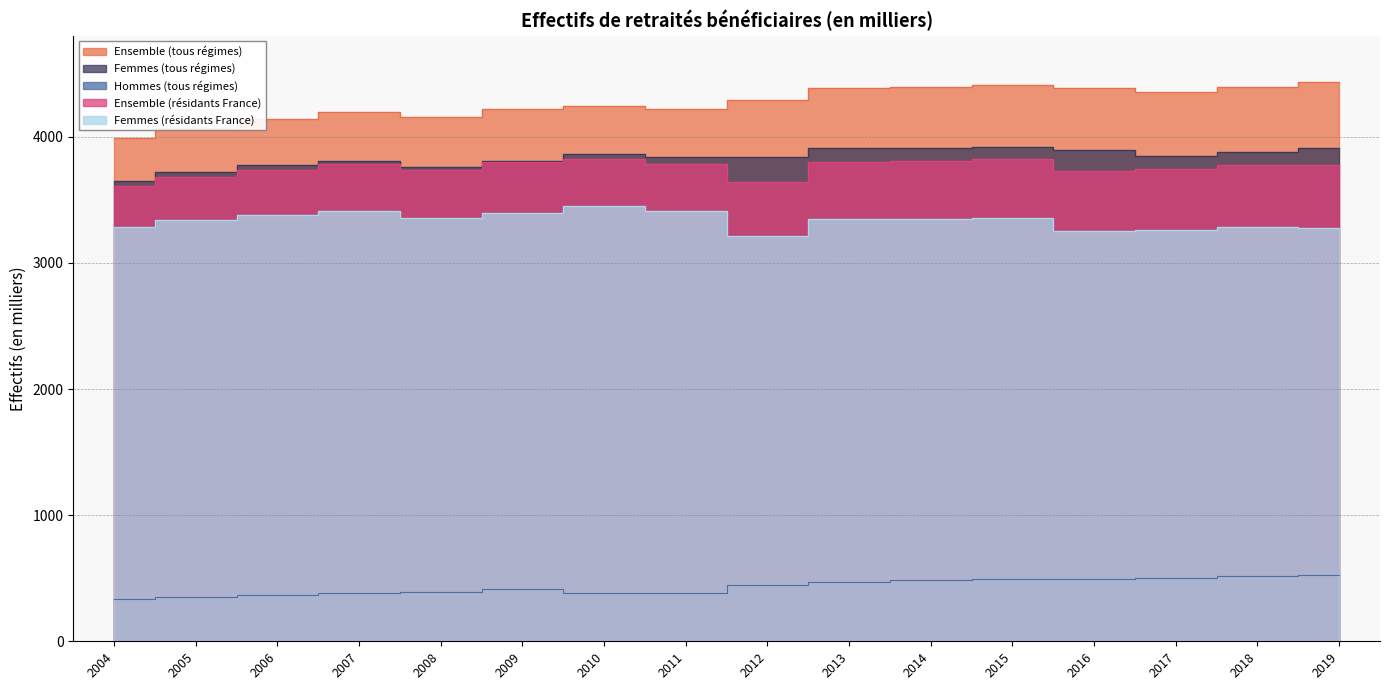

Reading right to left, extract all data points from this chart.

Ensemble (tous régimes): 2019=4435	2018=4396	2017=4355	2016=4388	2015=4414	2014=4397	2013=4384	2012=4291	2011=4222	2010=4245	2009=4219	2008=4155	2007=4197	2006=4142	2005=4069	2004=3987
Femmes (tous régimes): 2019=3912	2018=3882	2017=3850	2016=3893	2015=3921	2014=3915	2013=3912	2012=3843	2011=3836	2010=3860	2009=3806	2008=3761	2007=3811	2006=3773	2005=3718	2004=3650
Hommes (tous régimes): 2019=523	2018=514	2017=505	2016=495	2015=493	2014=483	2013=472	2012=448	2011=386	2010=385	2009=413	2008=394	2007=386	2006=370	2005=351	2004=337
Ensemble (résidants France): 2019=3773	2018=3776	2017=3743	2016=3728	2015=3823	2014=3810	2013=3802	2012=3644	2011=3781	2010=3824	2009=3799	2008=3740	2007=3787	2006=3737	2005=3680	2004=3612
Femmes (résidants France): 2019=3279	2018=3286	2017=3262	2016=3257	2015=3354	2014=3348	2013=3348	2012=3216	2011=3409	2010=3451	2009=3399	2008=3358	2007=3414	2006=3380	2005=3339	2004=3284